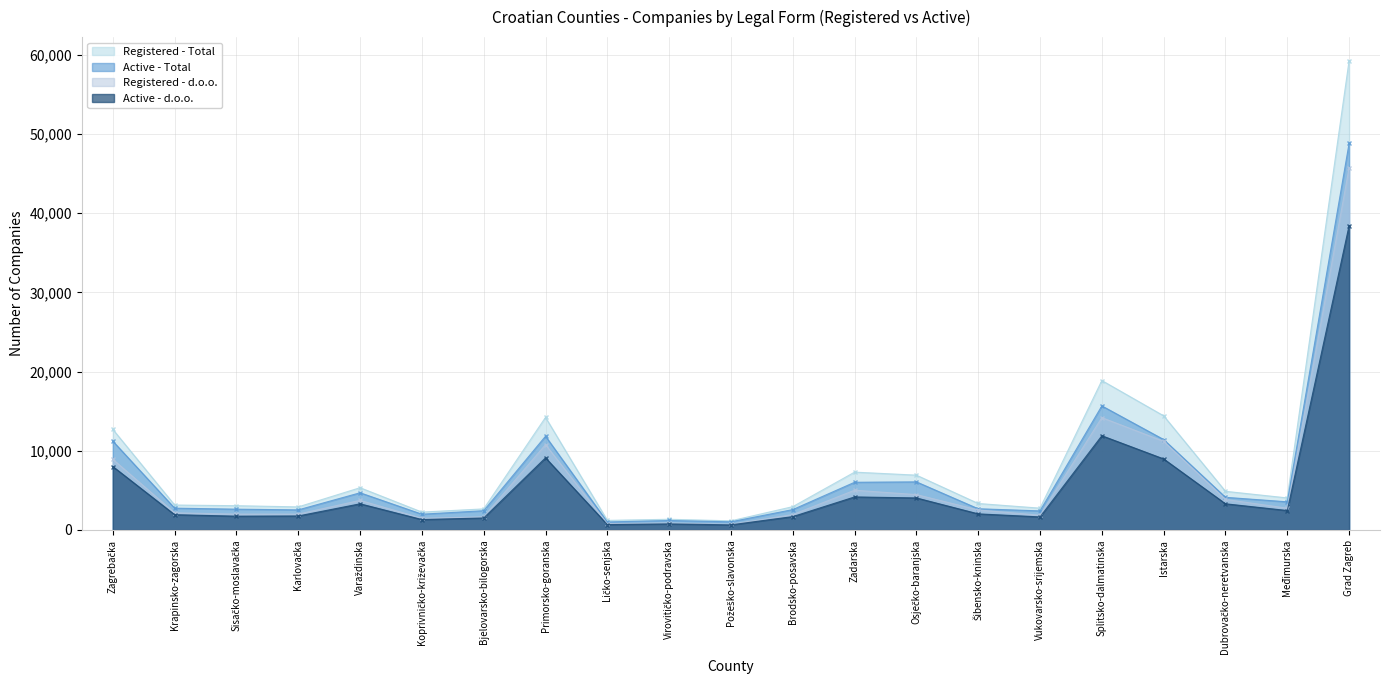

What is the difference between the highest and lowest values at Vukovarsko-srijemska?

1105